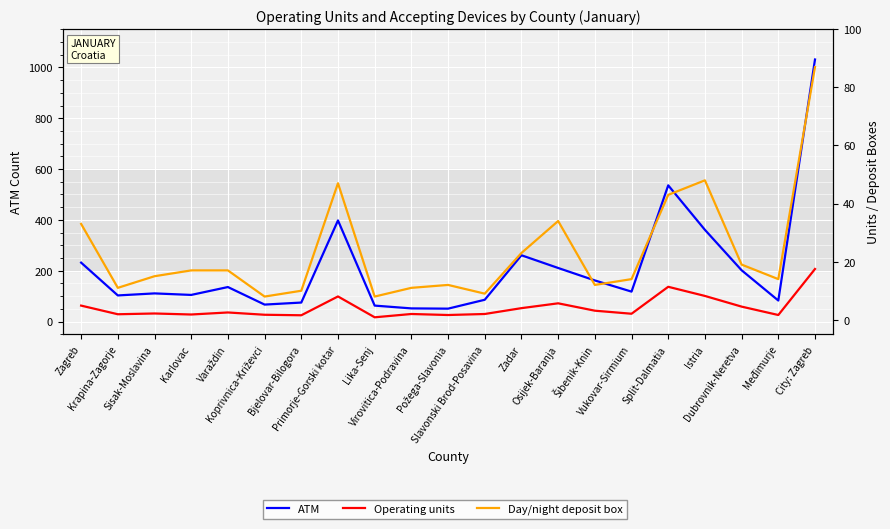

The Day/night deposit box series shows 11 at Virovitica-Podravina. True or false?

True